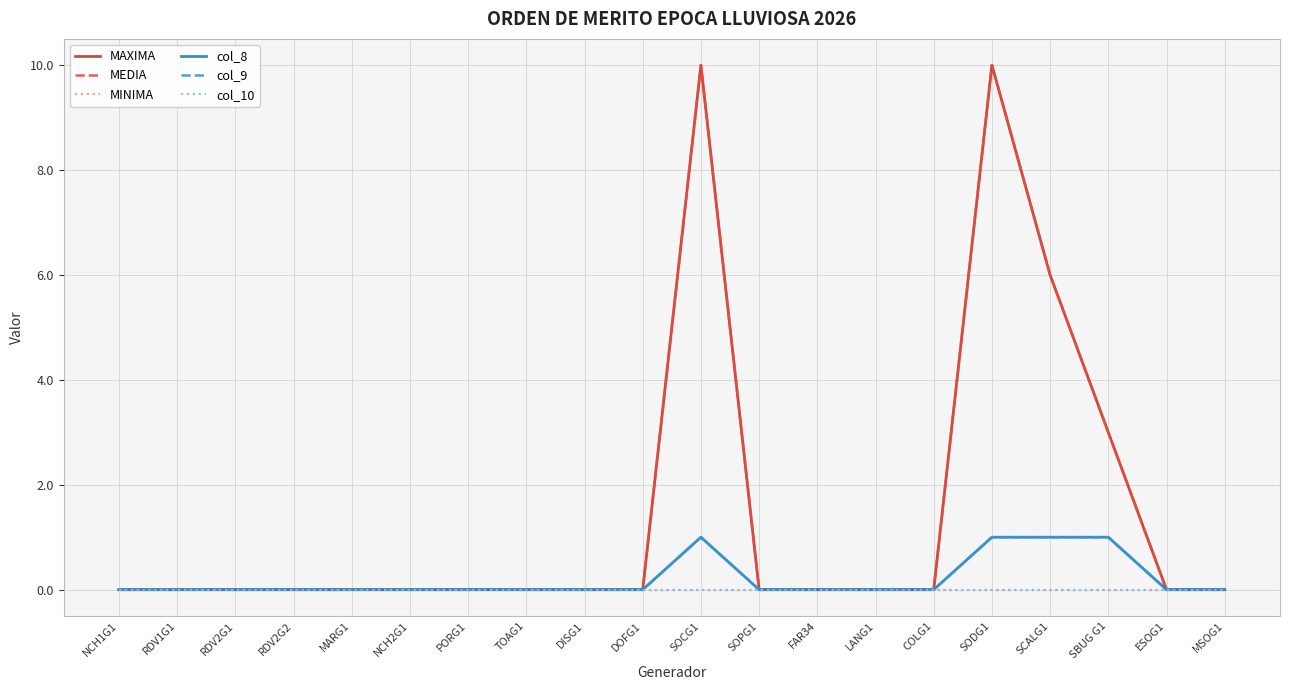

List the series in order of their peak value, highest first.

MAXIMA, MEDIA, col_8, col_9, MINIMA, col_10